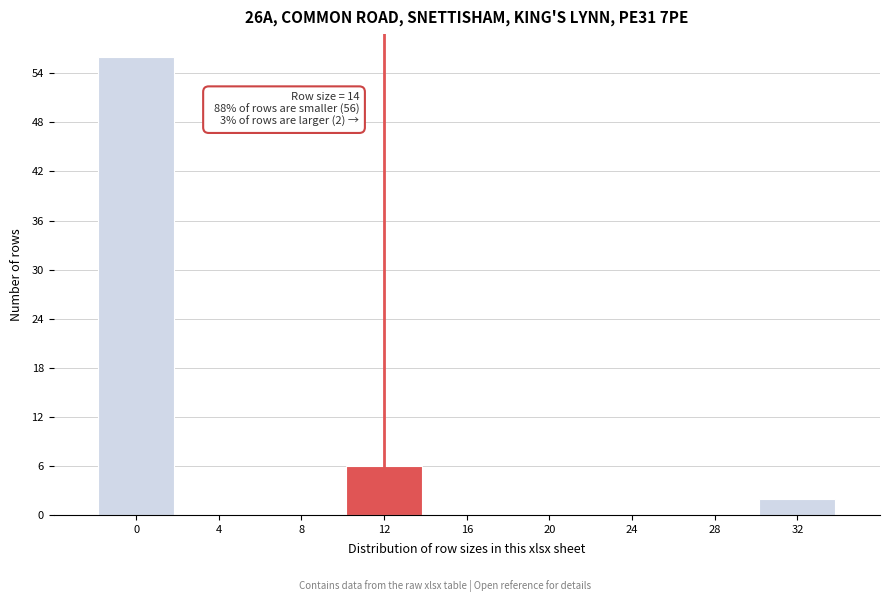

Reading left to right, transcribe all the data shown in this chart.

0=56	4=0	8=0	12=6	16=0	20=0	24=0	28=0	32=2